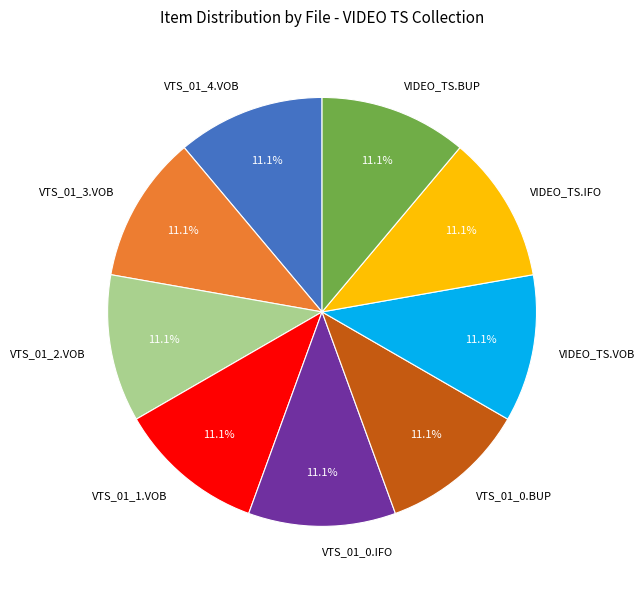

To the nearest percent, what percentage of the pie is VIDEO_TS.IFO?

11%